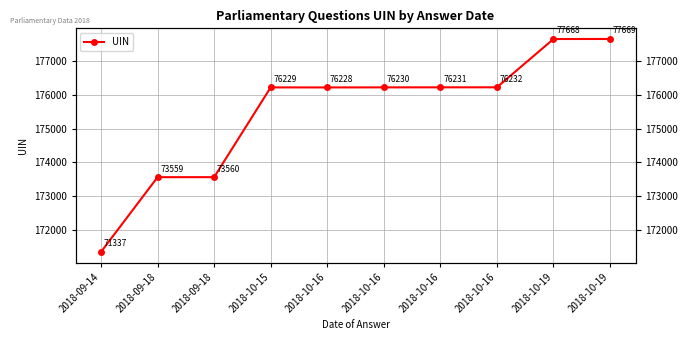

Rank the categories by value from highest to lowest.

2018-10-19, 2018-10-19, 2018-10-16, 2018-10-16, 2018-10-16, 2018-10-15, 2018-10-16, 2018-09-18, 2018-09-18, 2018-09-14